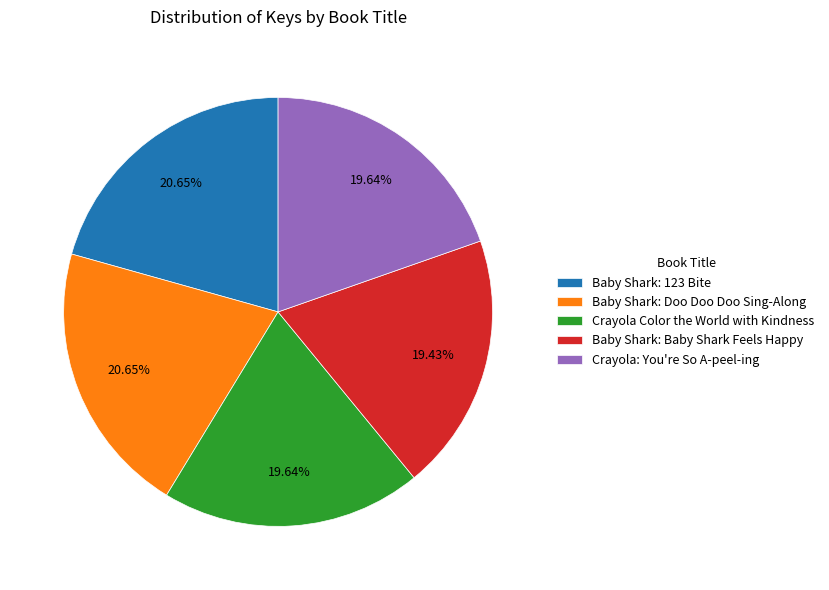

What is the ratio of the value at Crayola: You're So A-peel-ing to the value at Baby Shark: Doo Doo Doo Sing-Along?

1.0